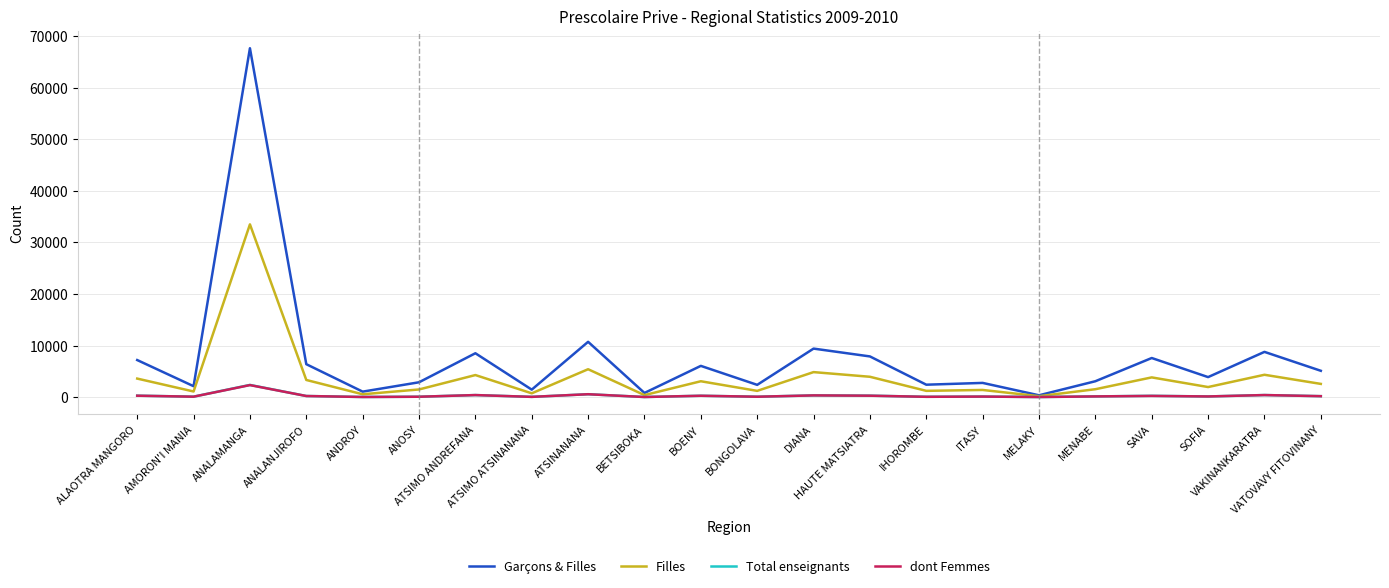

What is the difference between the maximum and minimum values in the Filles series?

33298